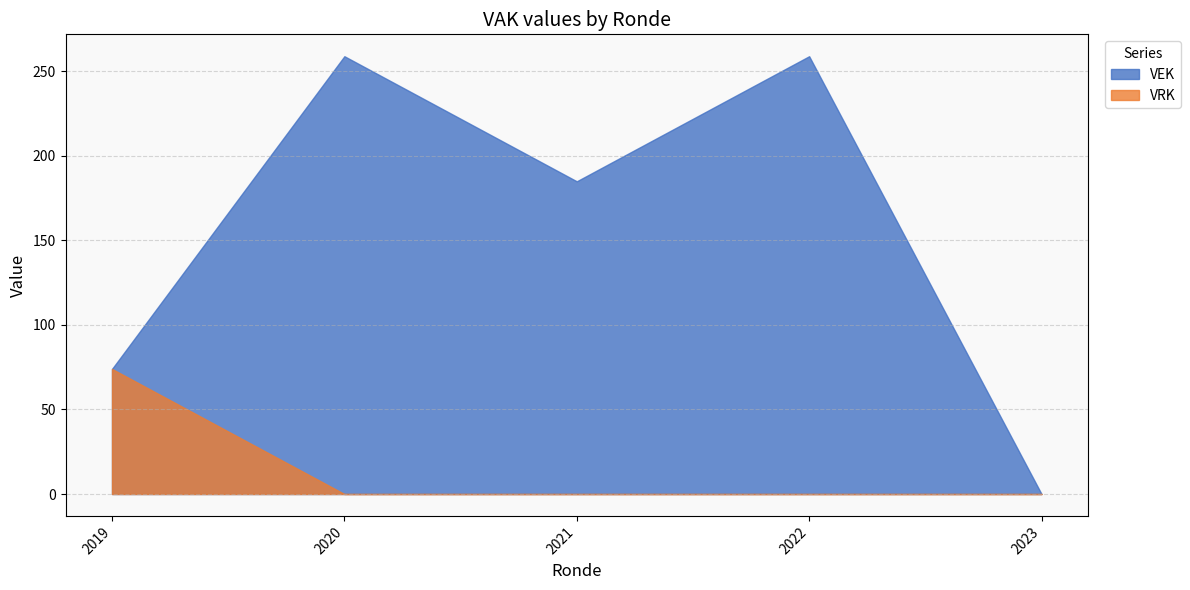

The VEK series shows 57 at 2019 1ste aanpassing - goedgekeurd. True or false?

False